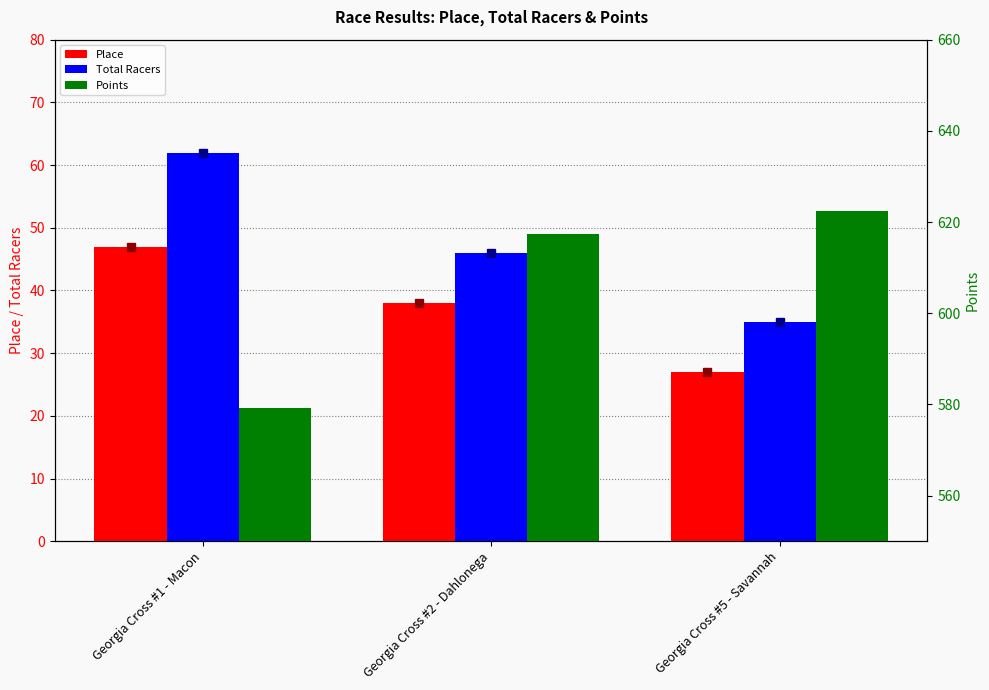

What is the total value across all series at Georgia Cross #1 - Macon?

688.2